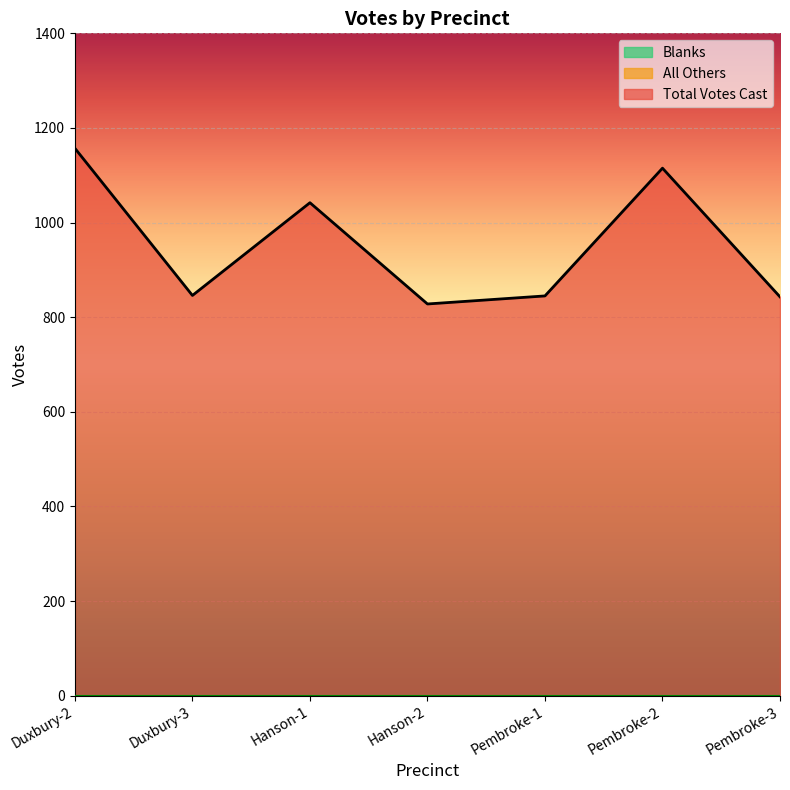

True or false: Total Votes Cast and All Others cross at least once.

False